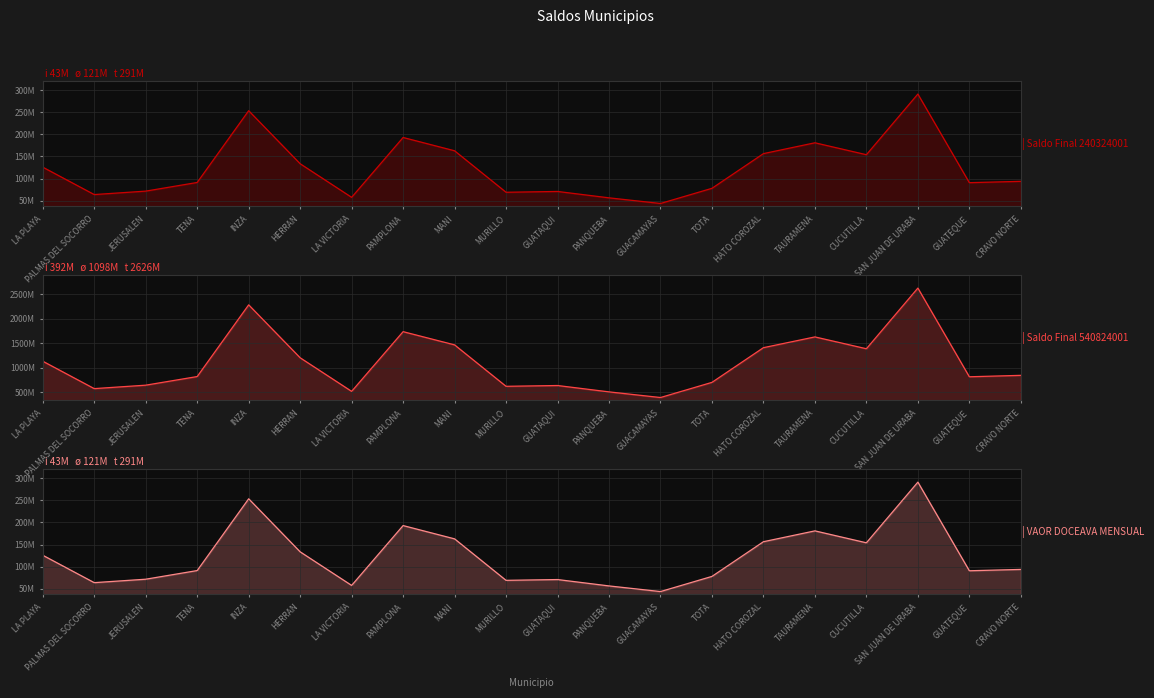

At how many categories does at least one series exceed 2377123395?

1